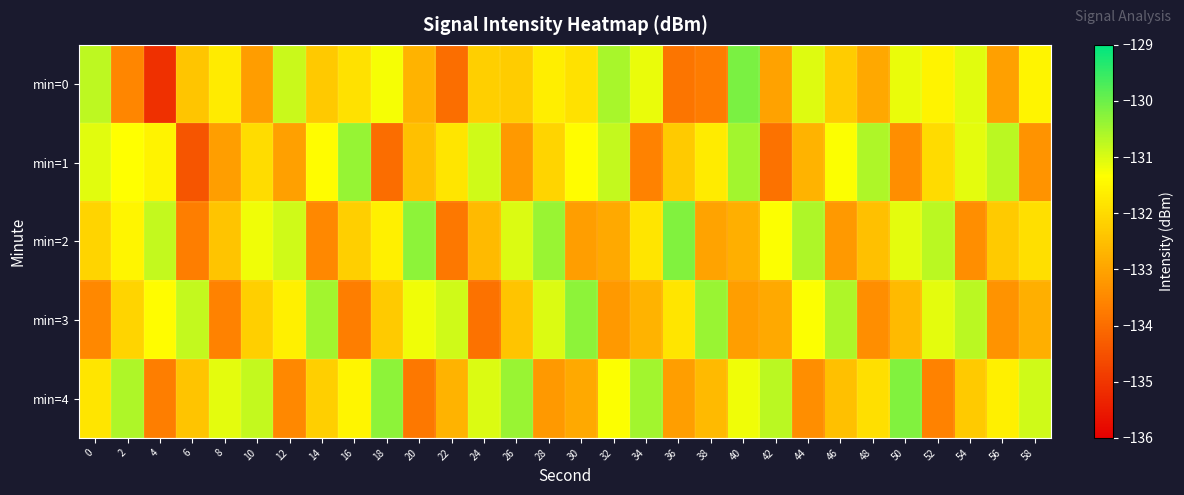

At which category is the sum across all series the highest?

40